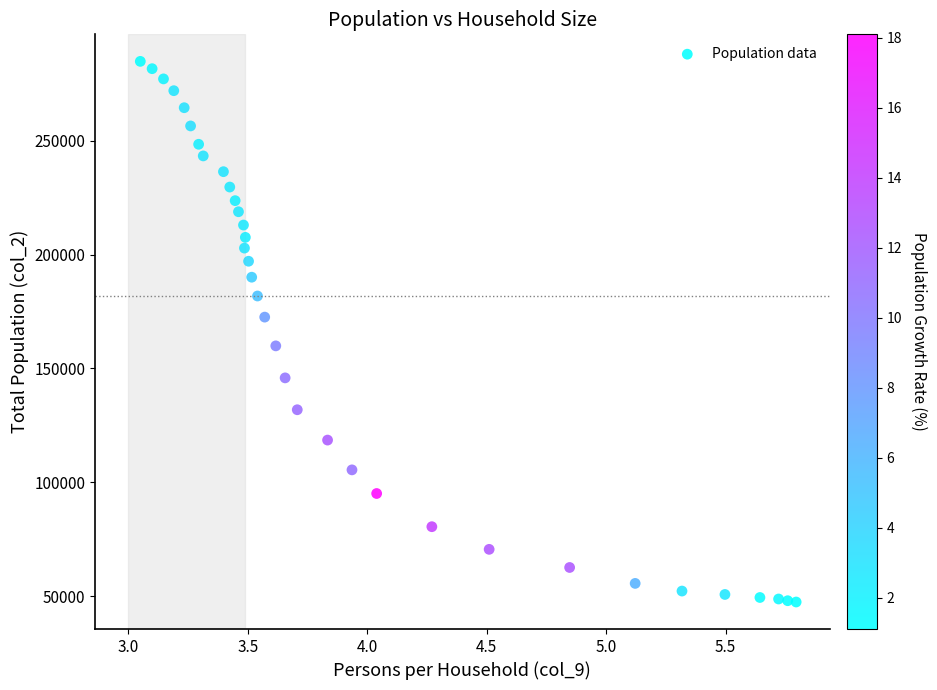

What is the range of Y values (max minus min)?

237356